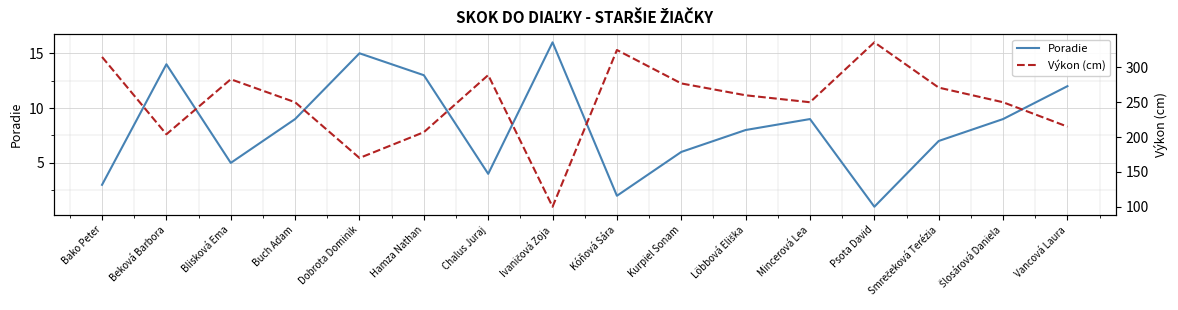

What position from the right is Smrečeková Terézia?

3